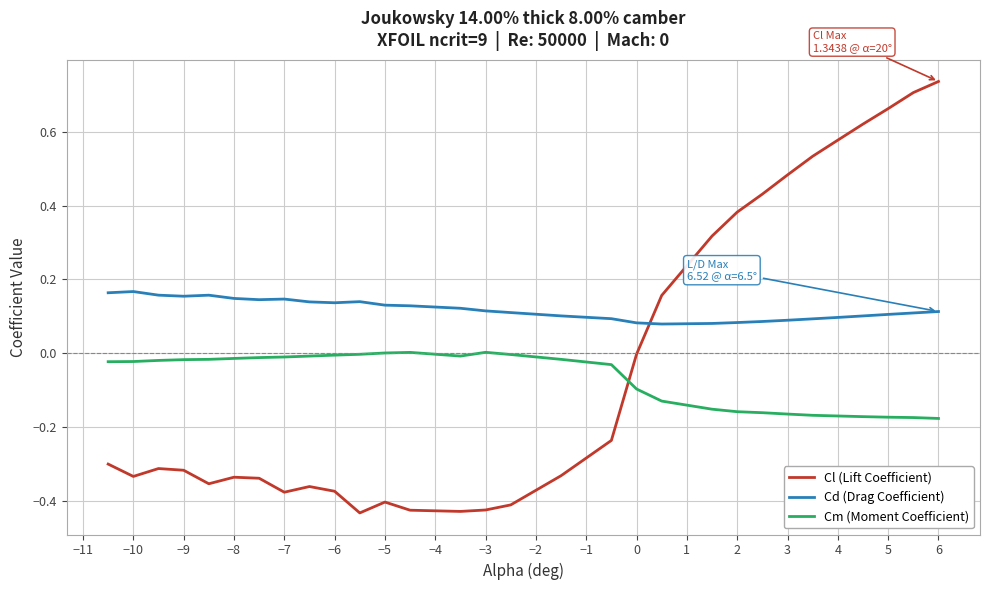

Which series has the largest range (max minus min)?

Cl (Lift Coefficient)